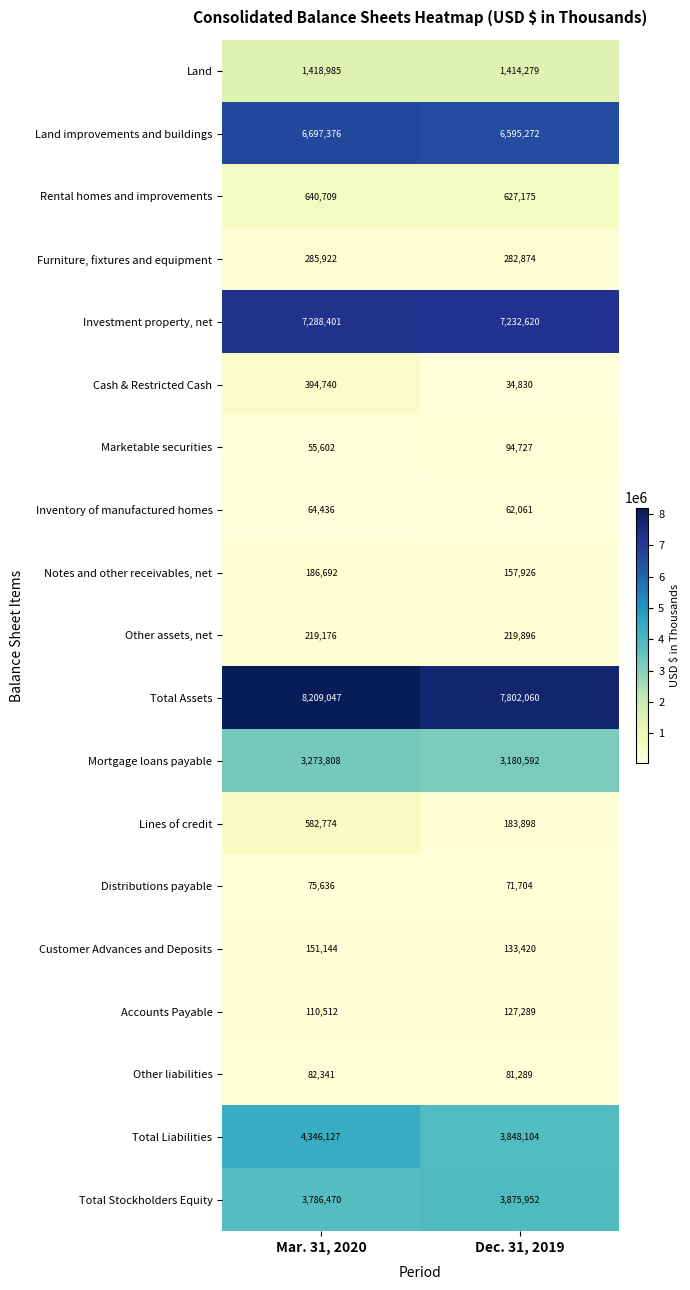

At which category is the sum across all series the highest?

Mar. 31, 2020